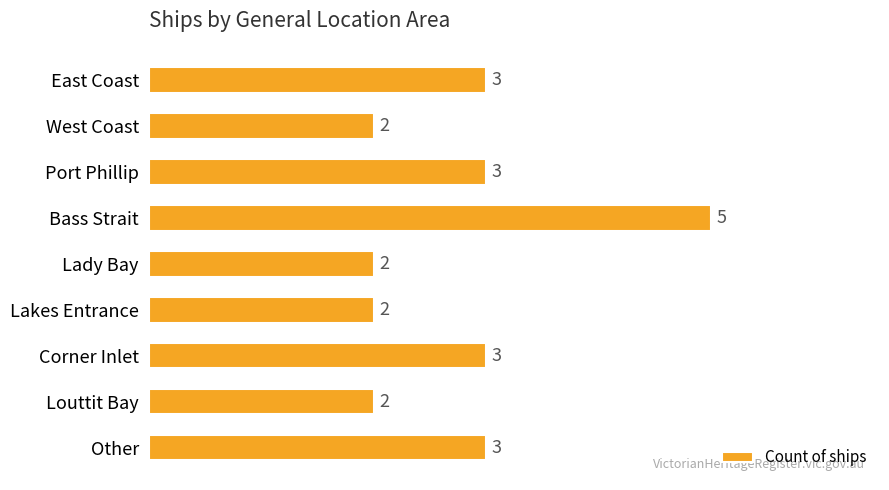

True or false: the data shows 7 at Bass Strait.

False